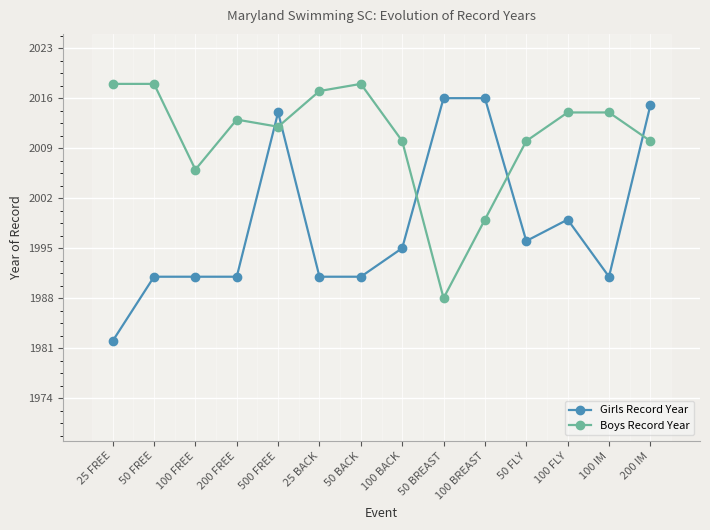

The Boys Record Year series shows 2010 at 50 FLY. True or false?

True